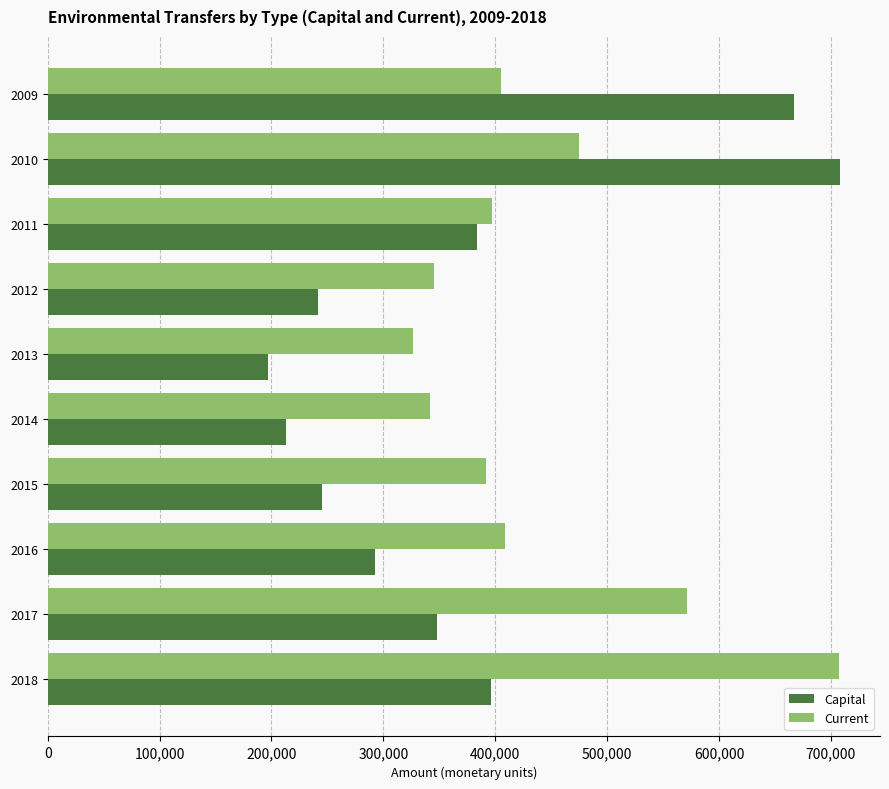

What is the sum of all Current values?

4369831.1